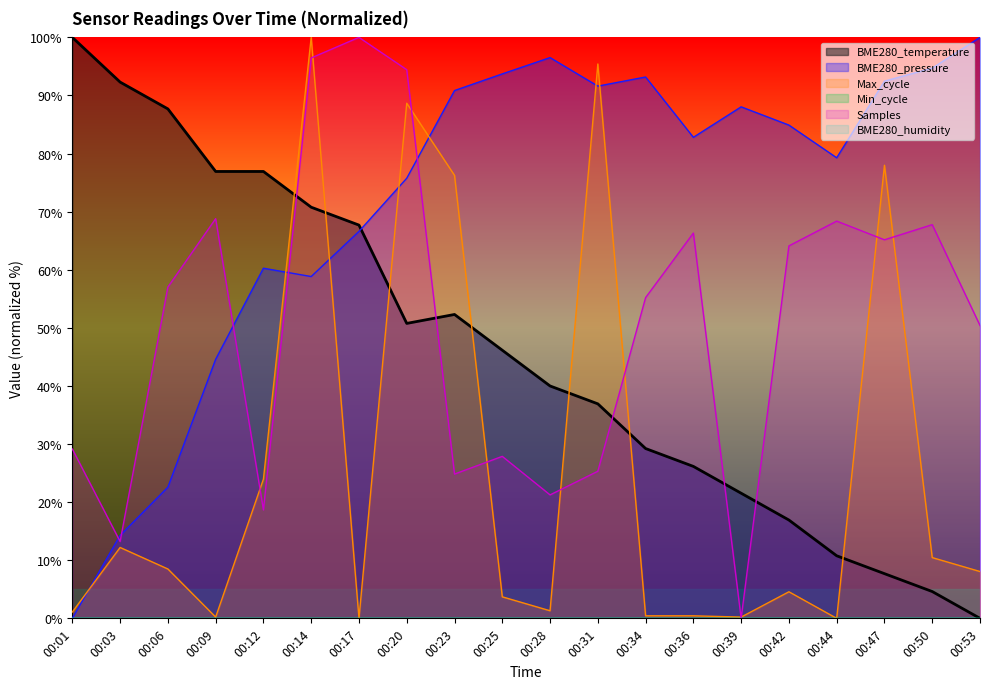

Does the chart display data point markers on the line(s)?

No